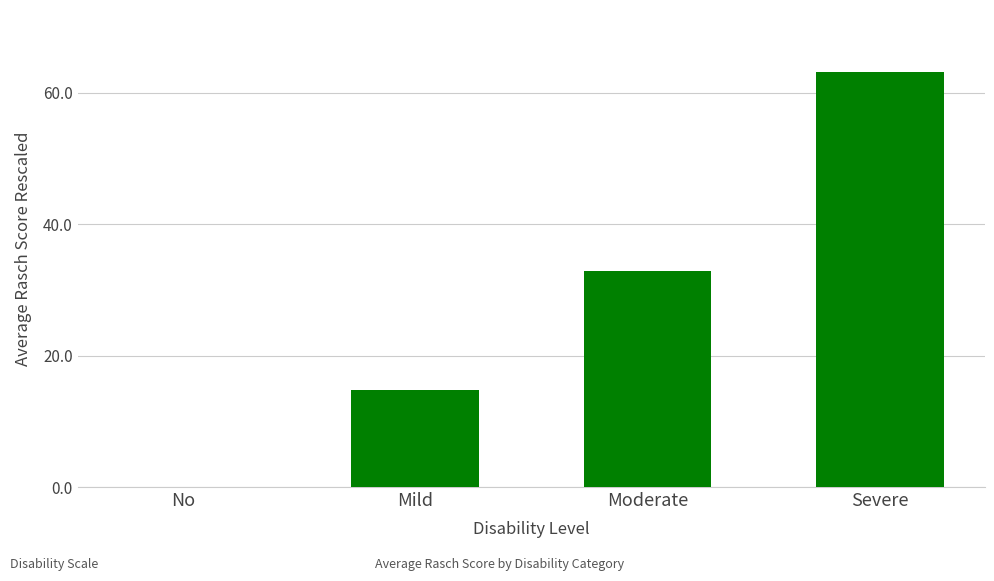

Reading left to right, transcribe all the data shown in this chart.

0.0	14.7	33.0	63.2